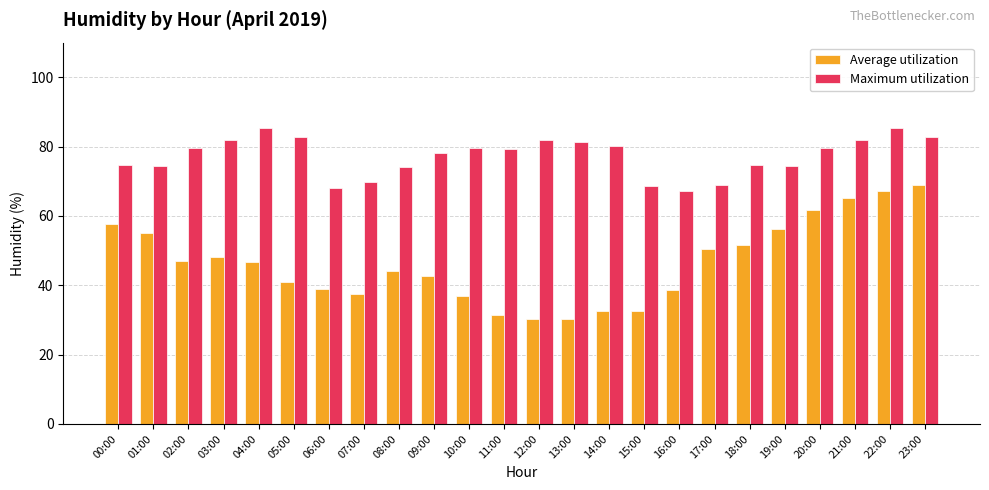

What is the total value across all series at 06:00?

106.8